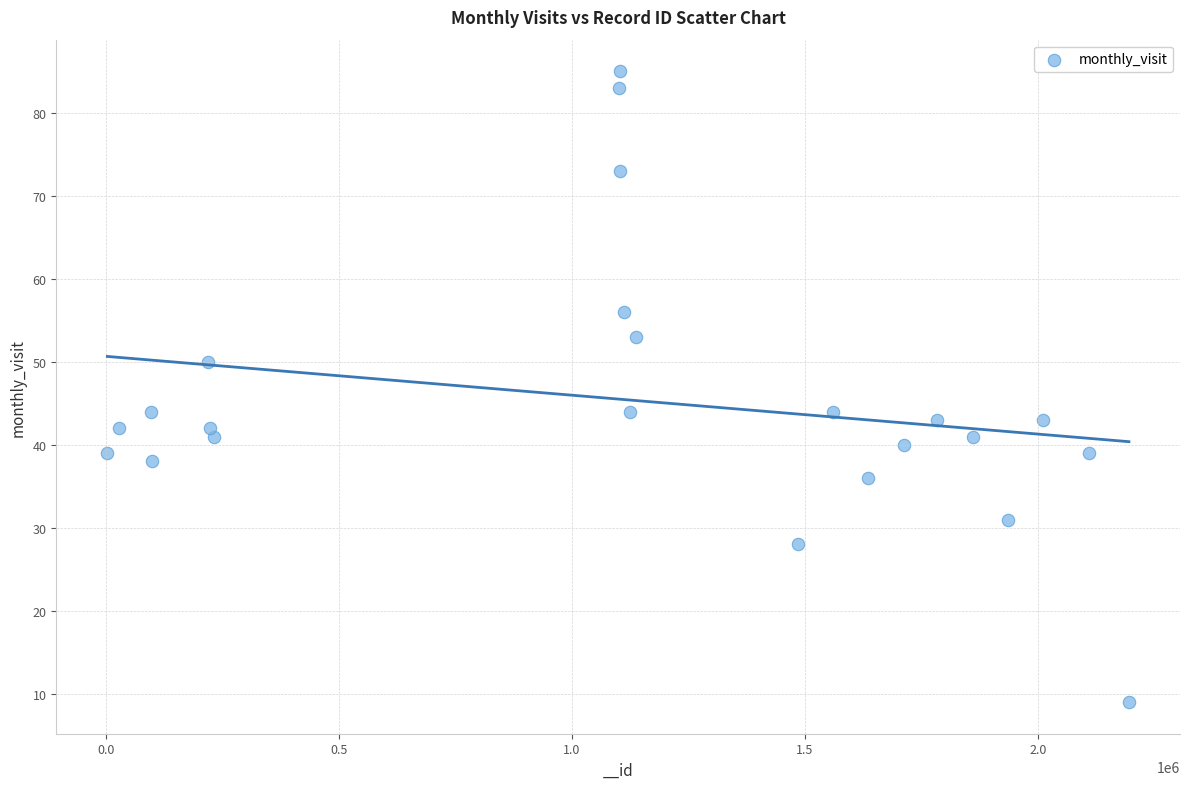

What is the range of Y values (max minus min)?

76